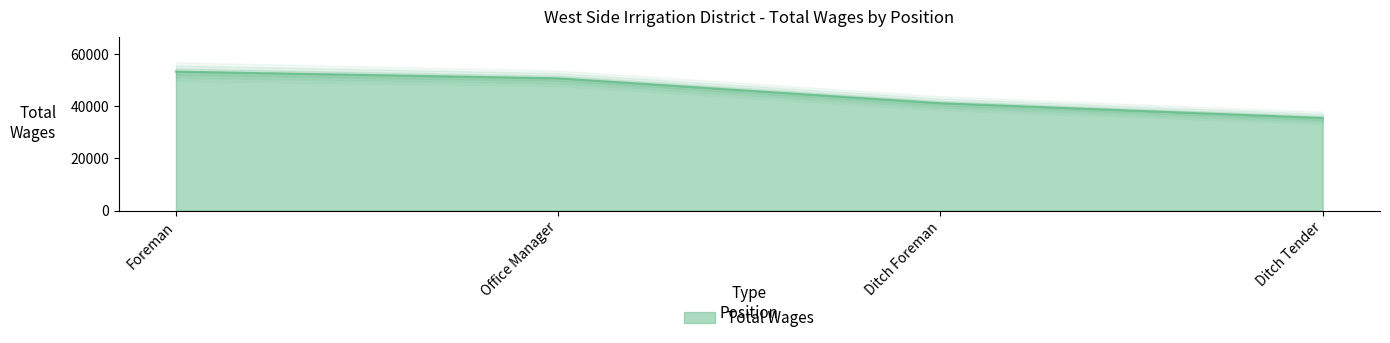

What is the average value?

45189